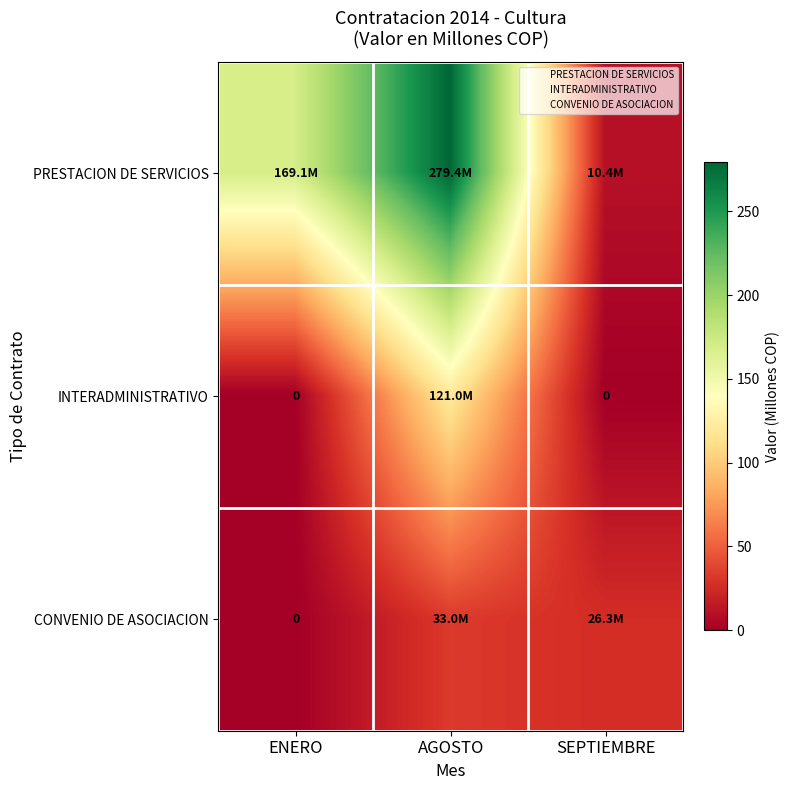

Which has a higher value, ENERO or AGOSTO?

AGOSTO